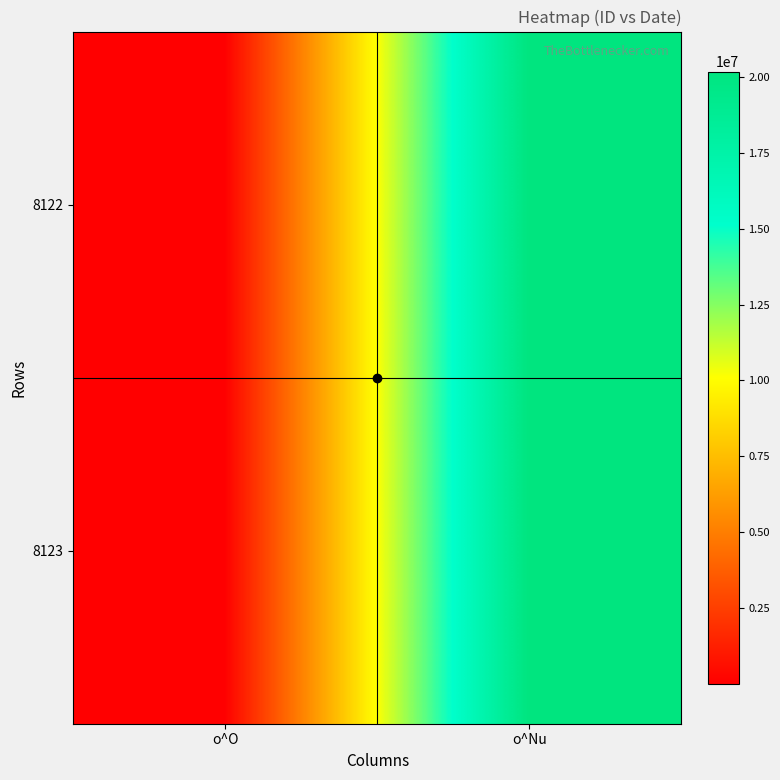

Reading left to right, transcribe all the data shown in this chart.

8122: o^O=8122	o^Nu=20180330
8123: o^O=8123	o^Nu=20180330